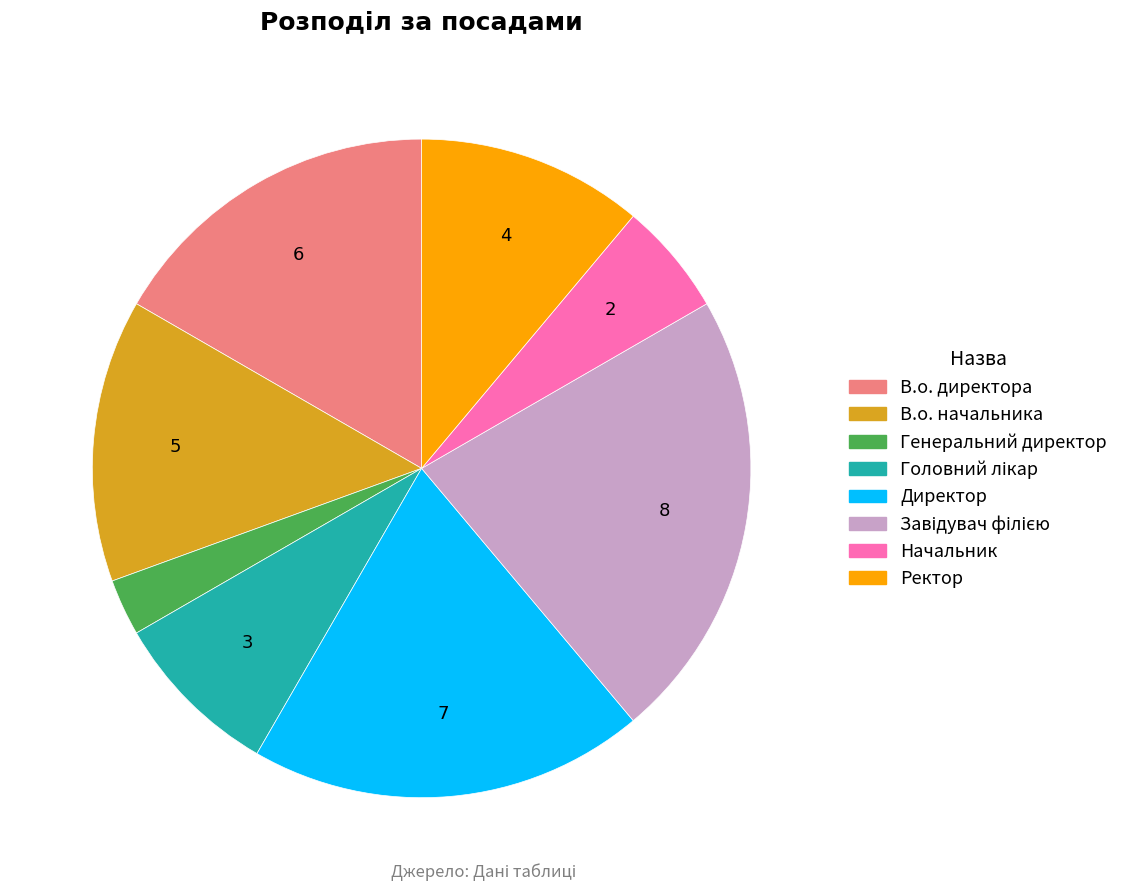

Which slice is the smallest?

Генеральний директор